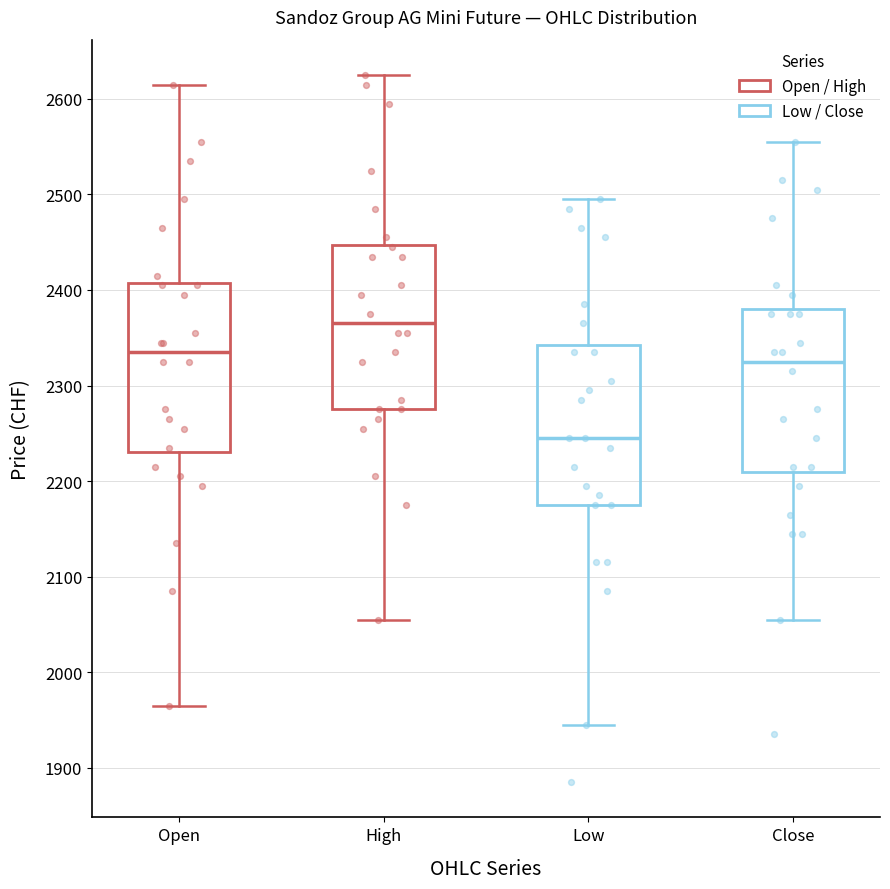

Reading left to right, transcribe this box plot: for each box, give where its median line is, the range the box spans, and where its two whiskers end, as read against the y-axis. The values are not printed on the chart, so give them approximately, as read against the axis.

Open: median 2340, box 2230 to 2410, whiskers 1970 to 2620
High: median 2370, box 2280 to 2450, whiskers 2060 to 2630
Low: median 2250, box 2180 to 2340, whiskers 1950 to 2500
Close: median 2330, box 2210 to 2380, whiskers 2060 to 2560